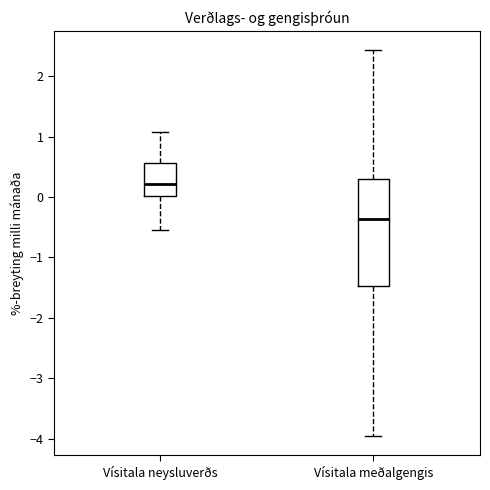

Where does the median line of the box for Vísitala neysluverðs sit on the y-axis? The values are not printed on the chart, so give them approximately, as read against the axis.

0.2